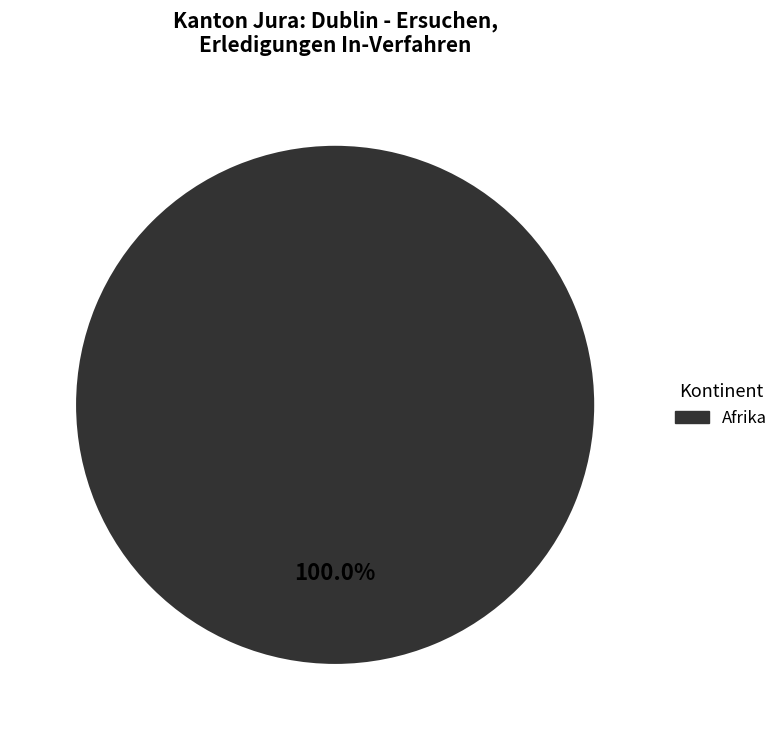

Is there any slice that represents more than half of the pie?

Yes